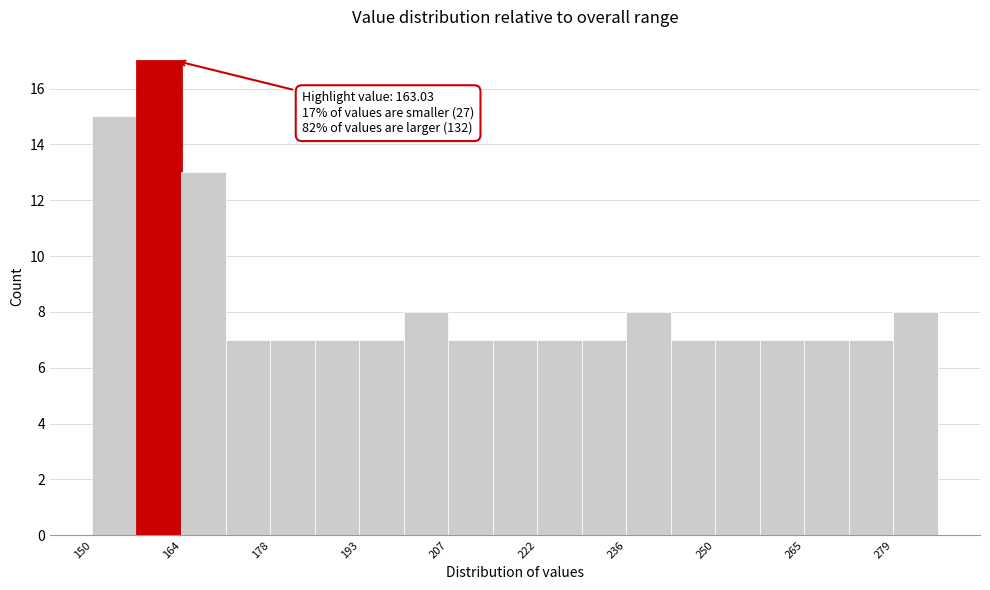

Around what value on the x-axis is the tallest bar? Give the approximate position of its centre, as read against the axis.

160